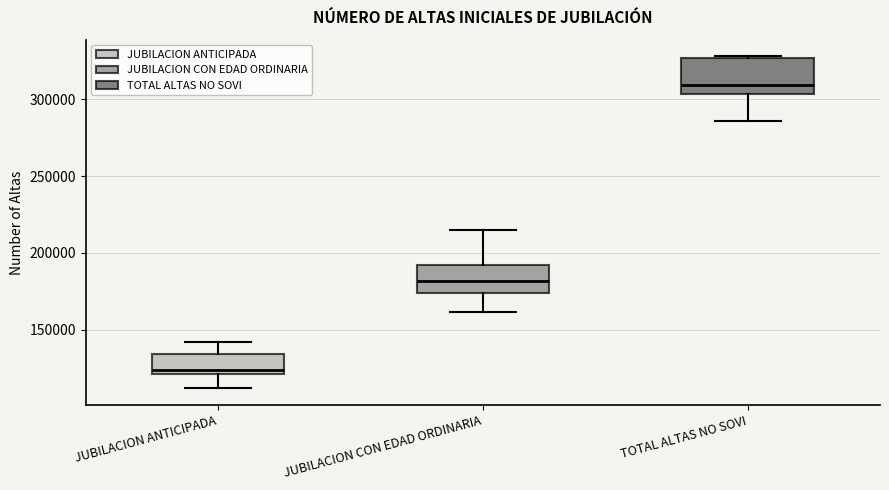

Reading left to right, transcribe this box plot: for each box, give where its median line is, the range the box spans, and where its two whiskers end, as read against the y-axis. The values are not printed on the chart, so give them approximately, as read against the axis.

JUBILACION ANTICIPADA: median 125000, box 120000 to 135000, whiskers 110000 to 140000
JUBILACION CON EDAD ORDINARIA: median 180000, box 175000 to 190000, whiskers 160000 to 215000
TOTAL ALTAS NO SOVI: median 310000, box 305000 to 325000, whiskers 285000 to 330000